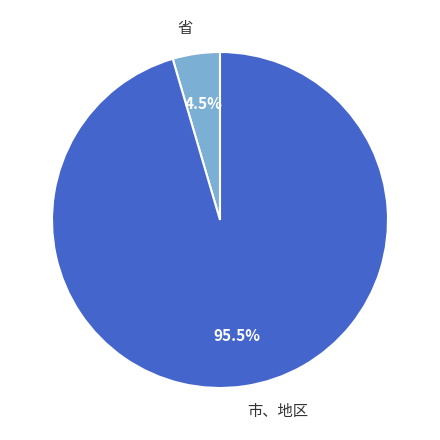

Between 市、地区 and 省, which is larger?

市、地区